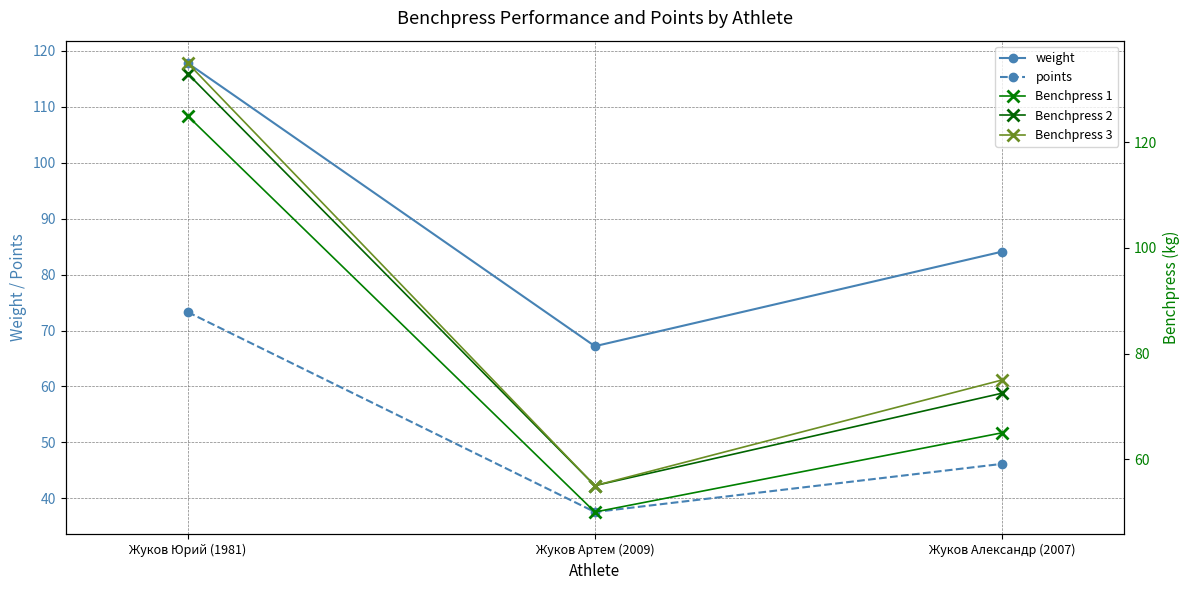

What is the approximate value of Benchpress 1 at Жуков Артем (2009)?

50.0